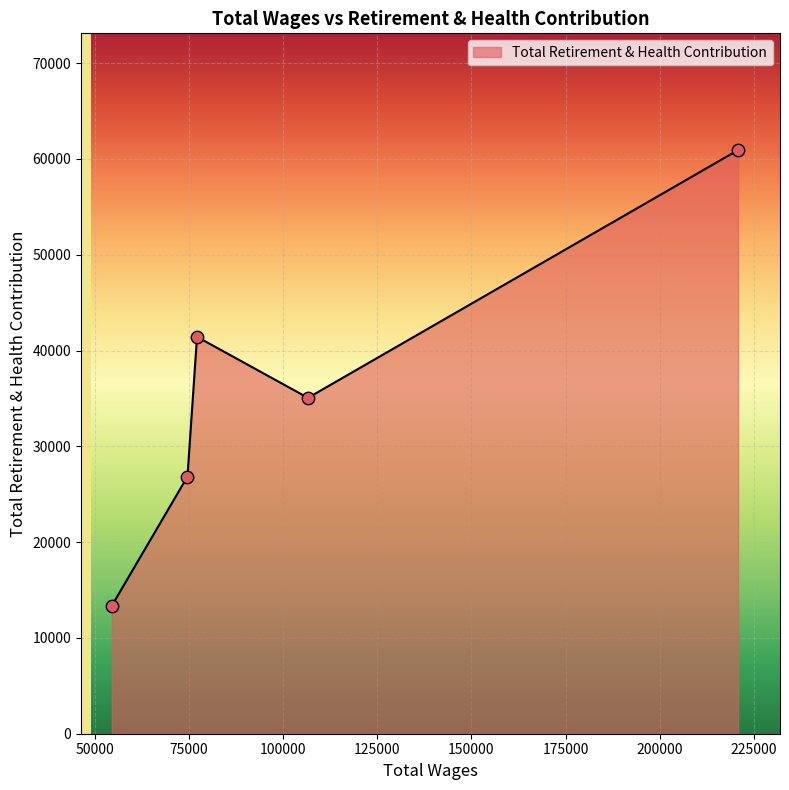

True or false: the data has more than 1 interior local peaks.

False